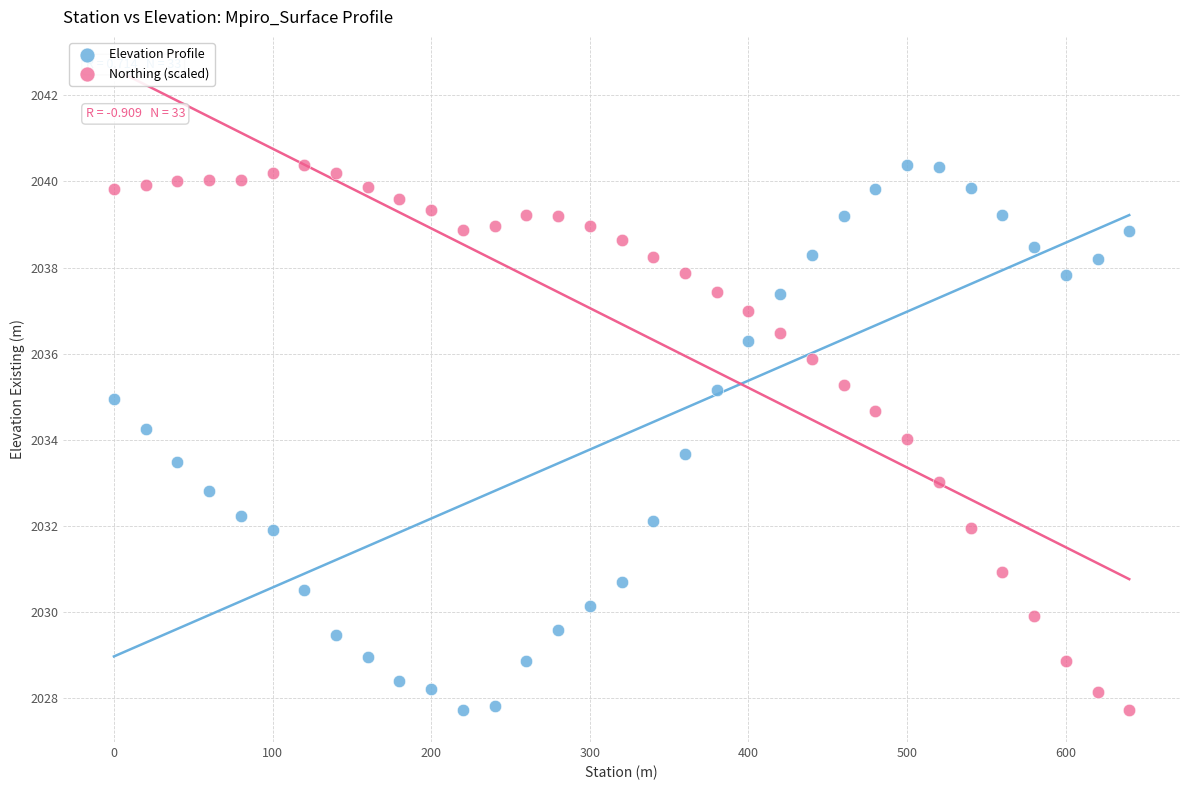

What is the X range (max minus min) for the scatter plot?

640.0